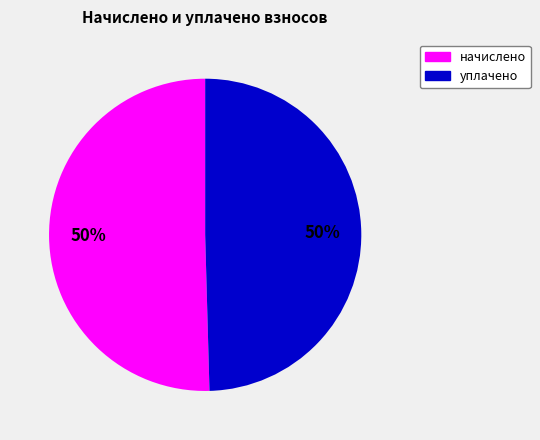

The уплачено slice represents 56% of the pie. True or false?

False